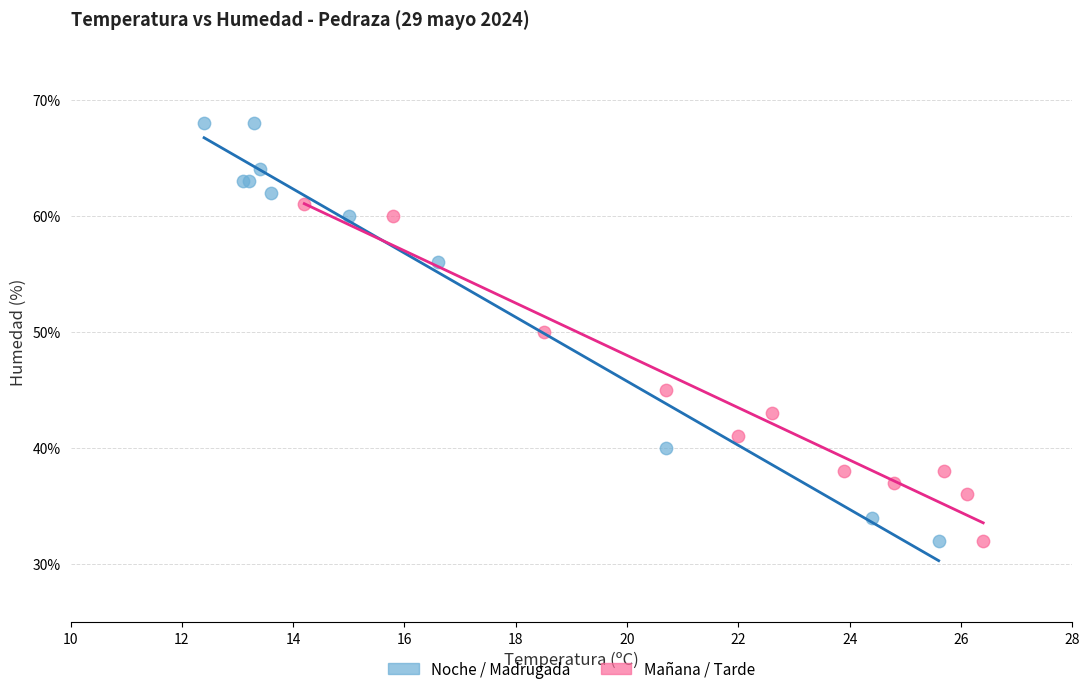

Which series has the widest spread of Y values?

Noche / Madrugada